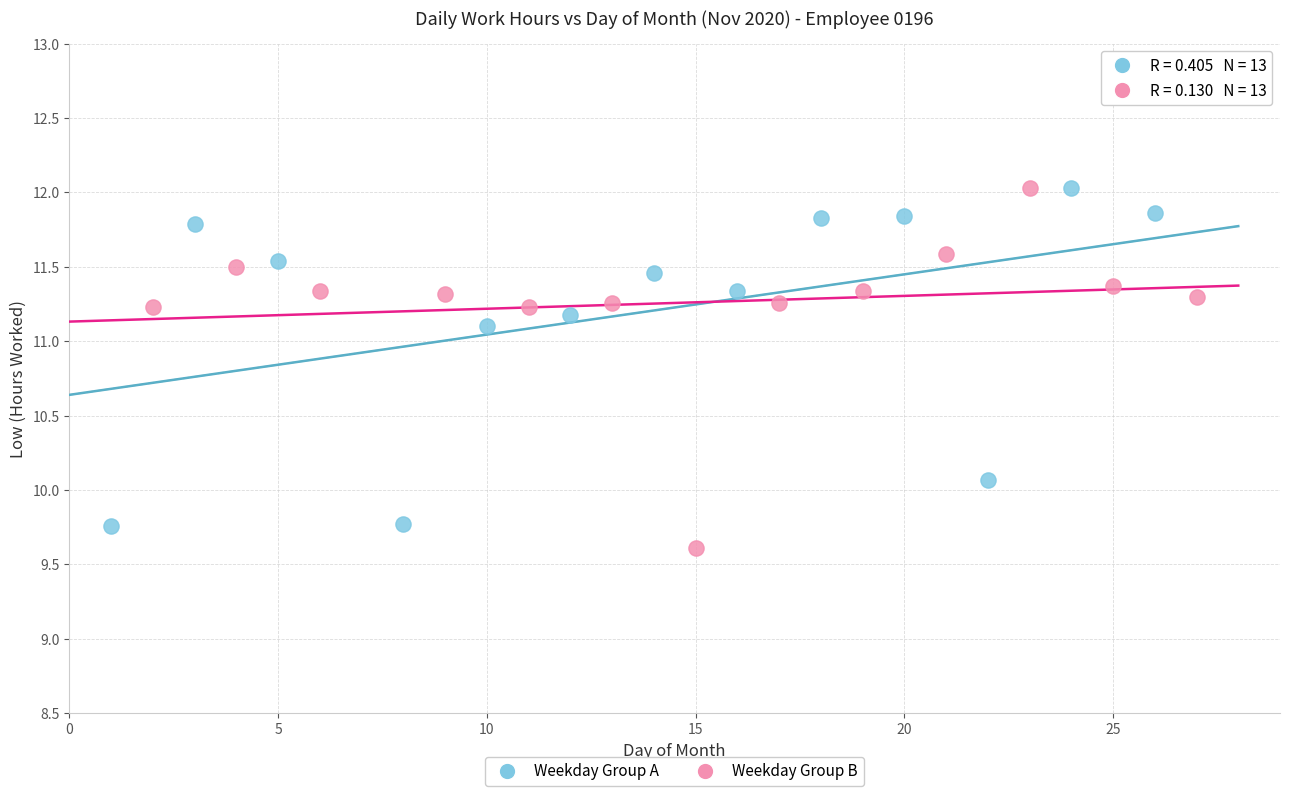

What are all the series names shown in the legend?

Weekday Group A, Weekday Group B